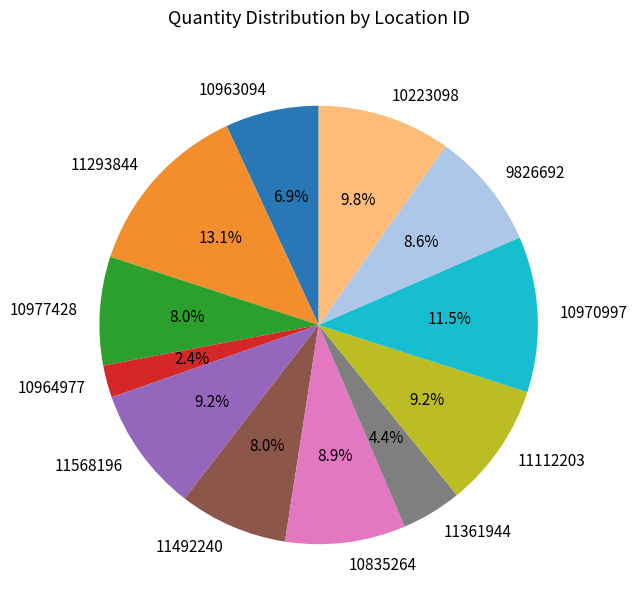

Which slice is the largest?

11293844